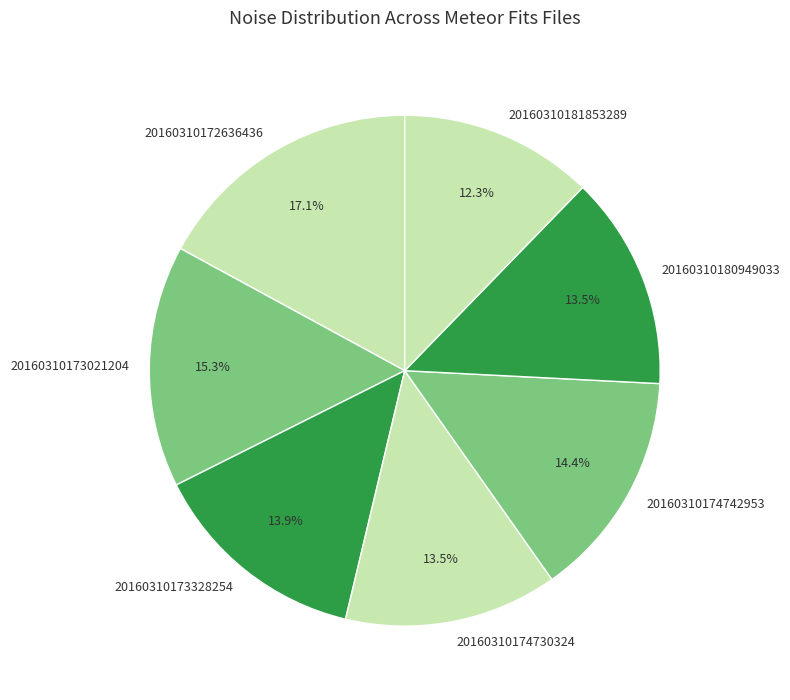

The 20160310173021204 slice represents 15% of the pie. True or false?

True